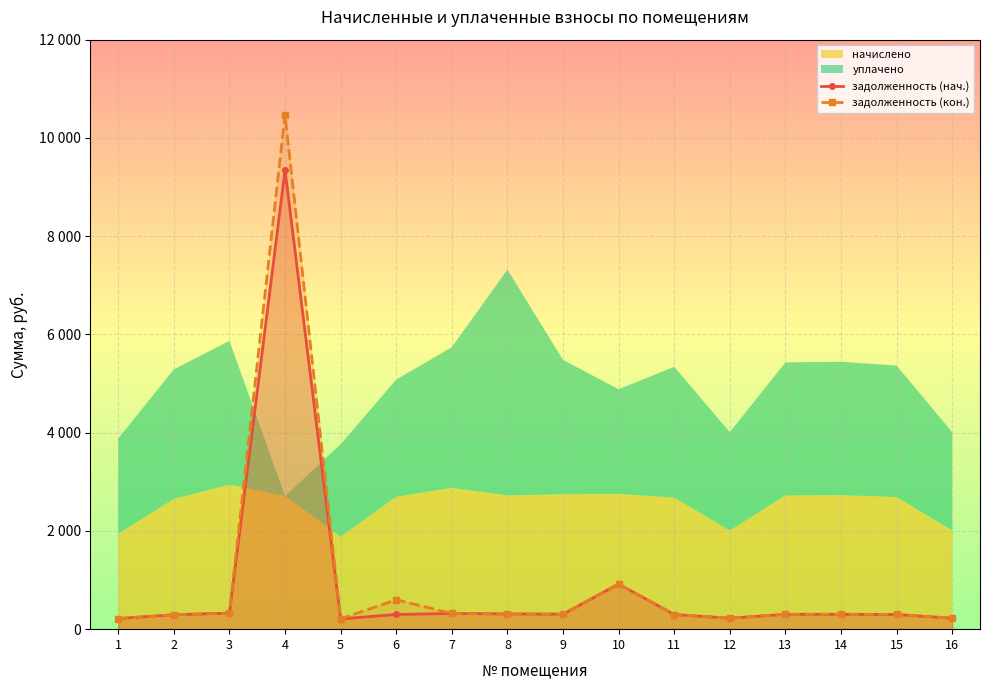

The value of задолженность (кон.) at 7 is 319.7. True or false?

True